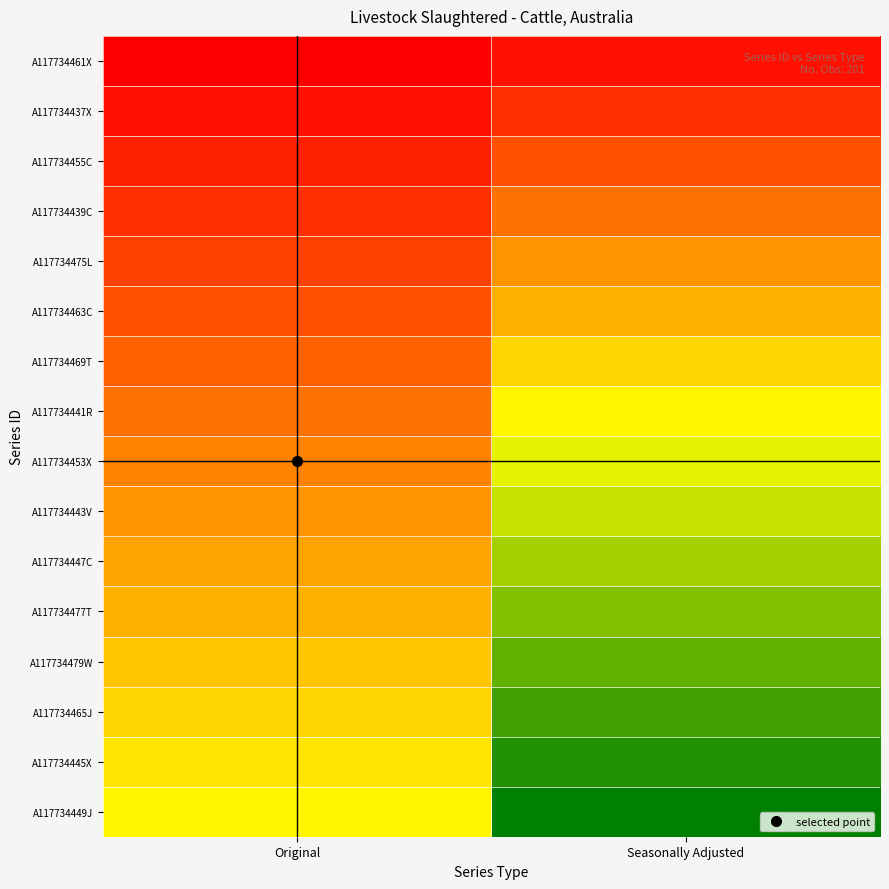

Reading left to right, what are all the values shown in this chart?

A117734461X: Original=201	Seasonally Adjusted=402
A117734437X: Original=402	Seasonally Adjusted=804
A117734455C: Original=603	Seasonally Adjusted=1206
A117734439C: Original=804	Seasonally Adjusted=1608
A117734475L: Original=1005	Seasonally Adjusted=2010
A117734463C: Original=1206	Seasonally Adjusted=2412
A117734469T: Original=1407	Seasonally Adjusted=2814
A117734441R: Original=1608	Seasonally Adjusted=3216
A117734453X: Original=1809	Seasonally Adjusted=3618
A117734443V: Original=2010	Seasonally Adjusted=4020
A117734447C: Original=2211	Seasonally Adjusted=4422
A117734477T: Original=2412	Seasonally Adjusted=4824
A117734479W: Original=2613	Seasonally Adjusted=5226
A117734465J: Original=2814	Seasonally Adjusted=5628
A117734445X: Original=3015	Seasonally Adjusted=6030
A117734449J: Original=3216	Seasonally Adjusted=6432